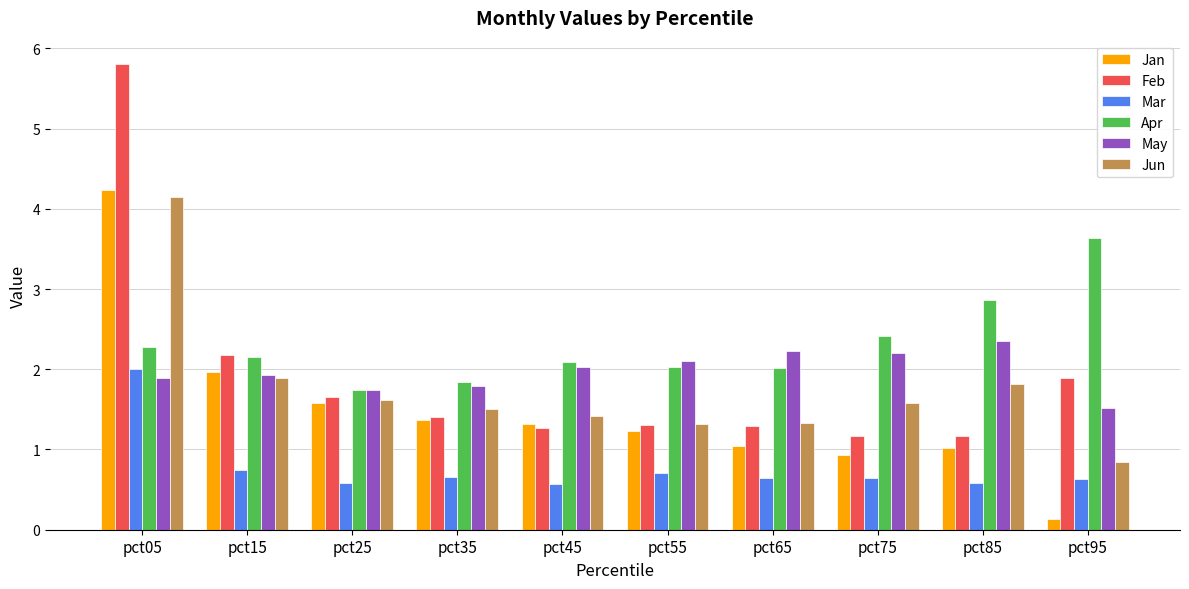

Which category has the highest value in the Jan series?

pct05